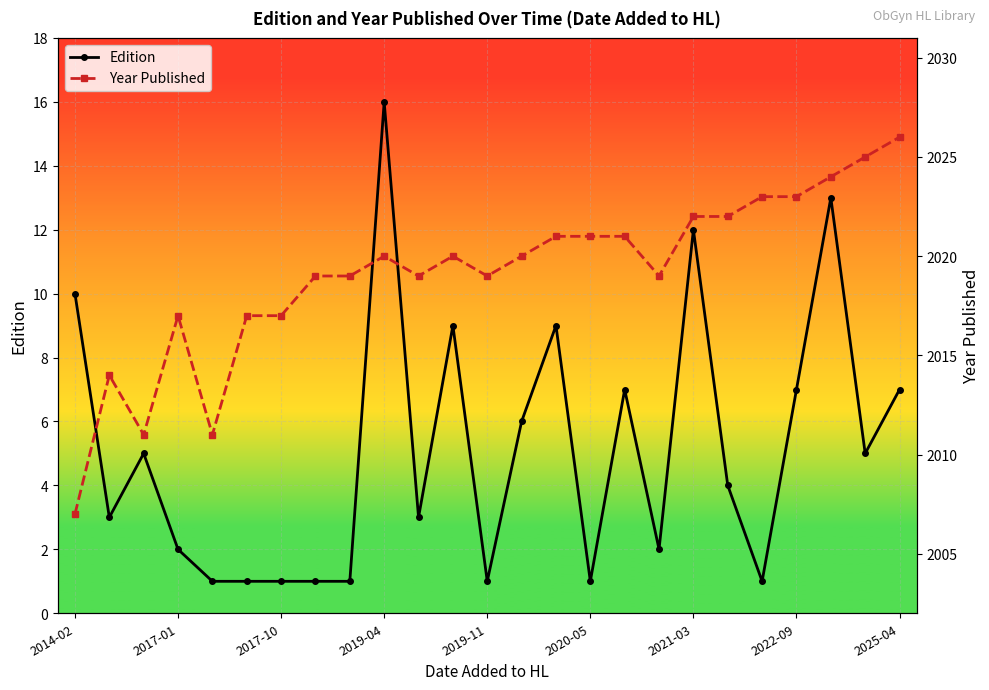

Is it true that Edition equals 2 at 2017-10?

False